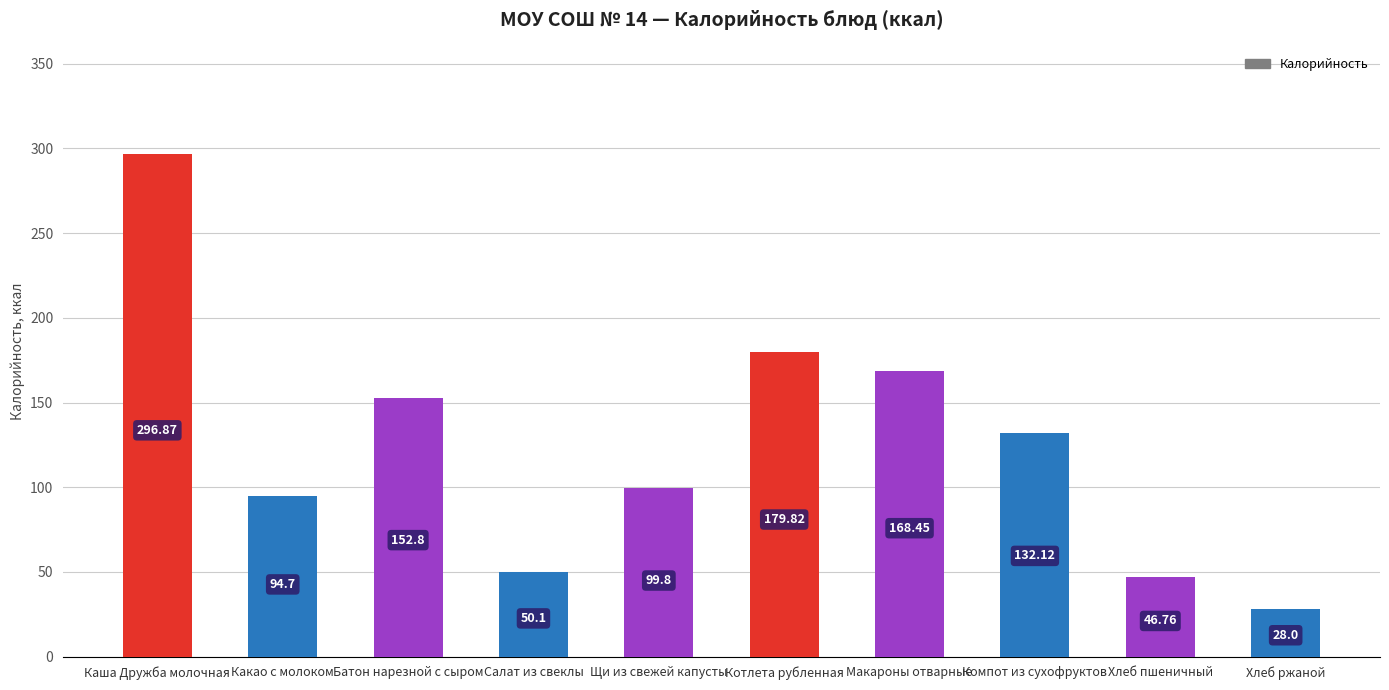

What is the sum of the values at Хлеб пшеничный and Котлета рубленная?

226.6